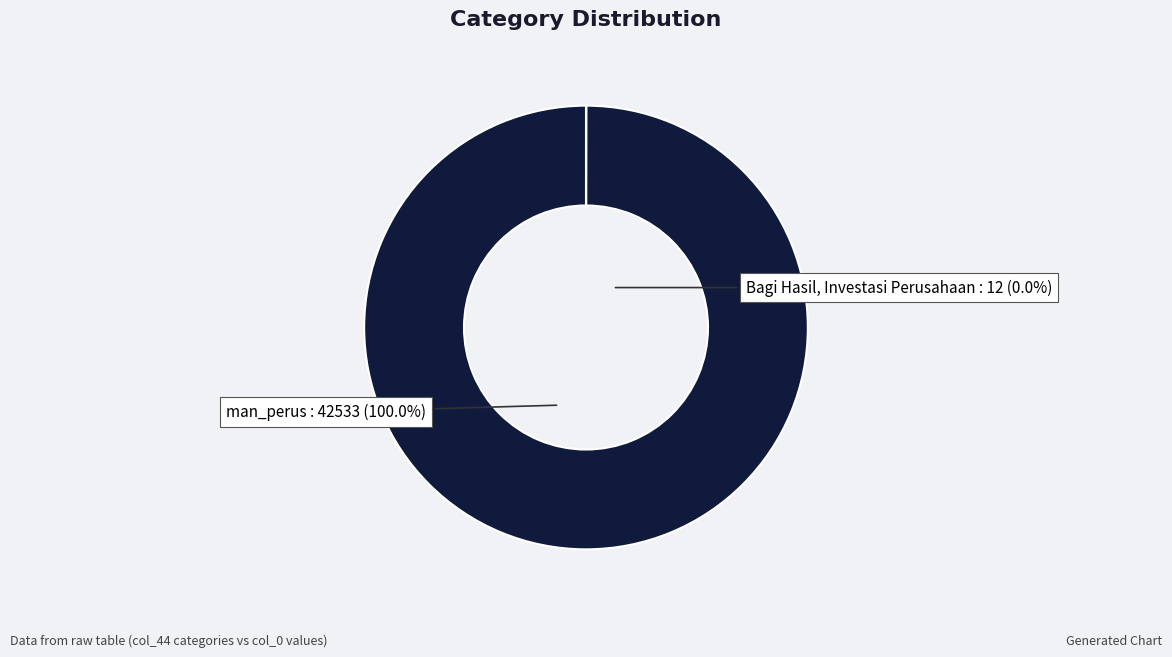

Approximately how many times larger is the value at man_perus compared to Bagi Hasil, Investasi Perusahaan?

3544.4